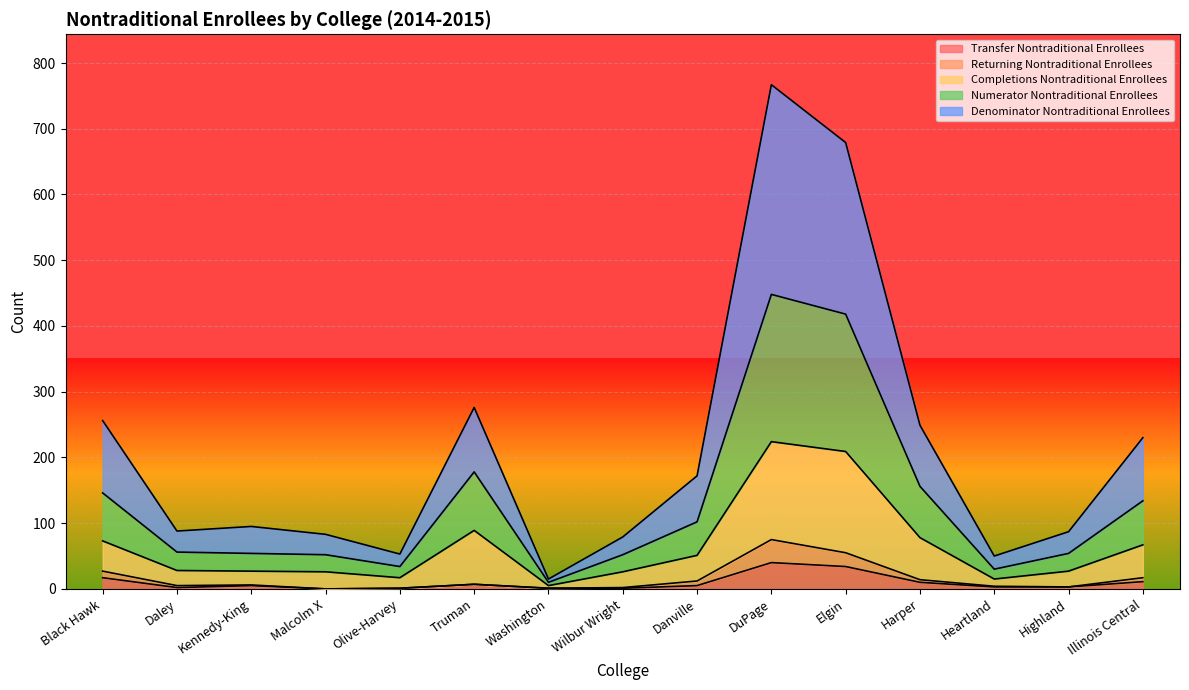

What is the label of the 5th point from the left?

Olive-Harvey